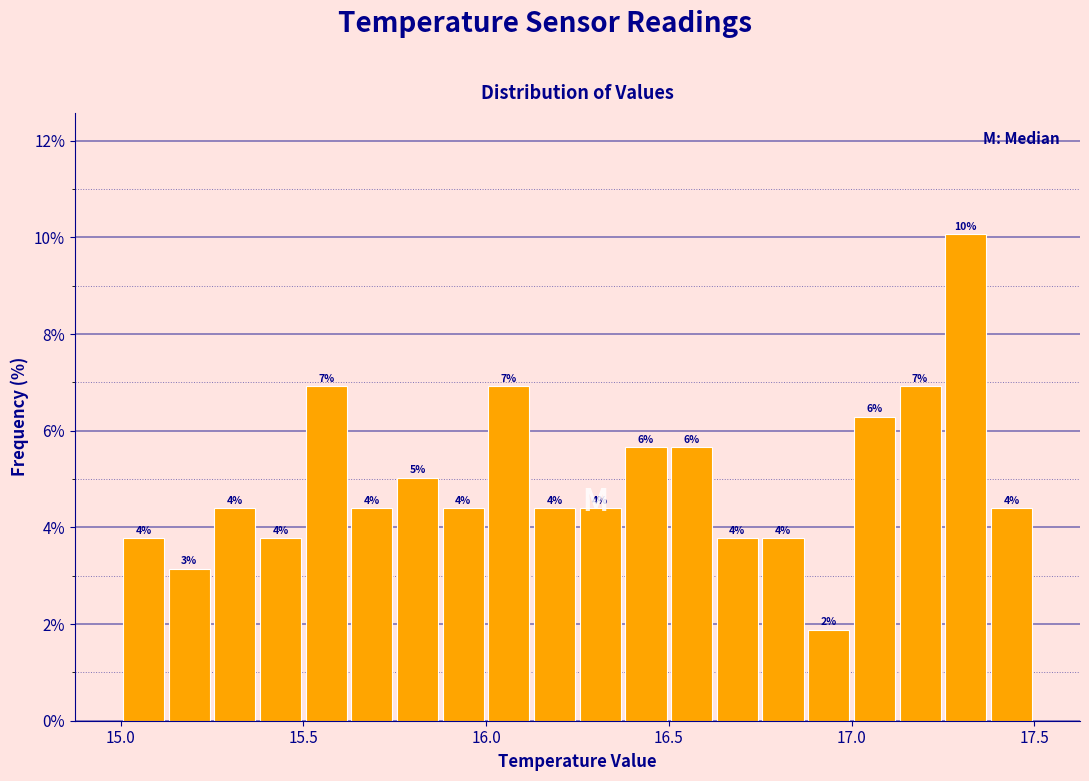

Read against the x-axis, roughly where is the centre of the tallest bar?

17.30